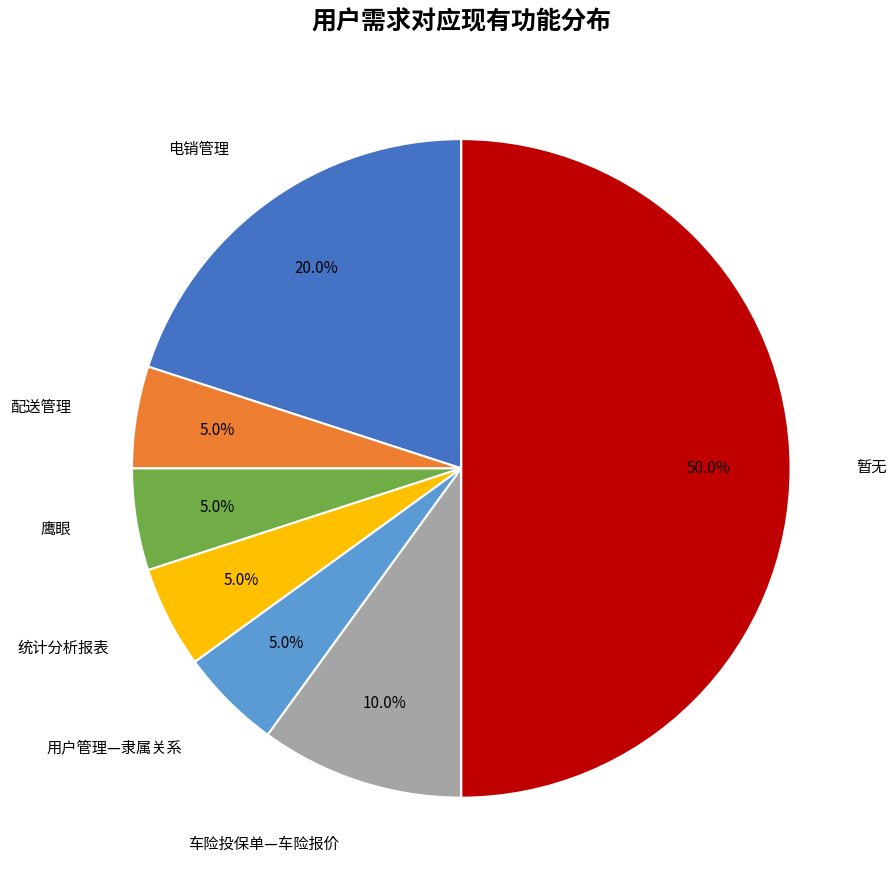

Rank the categories by value from highest to lowest.

暂无, 电销管理, 车险投保单—车险报价, 配送管理, 鹰眼, 统计分析报表, 用户管理—隶属关系